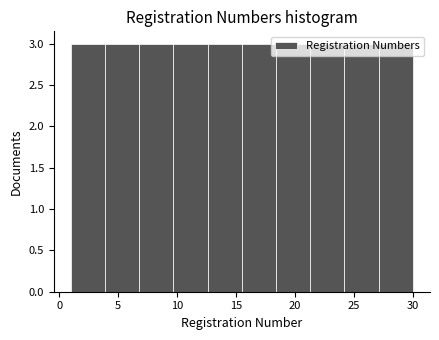

How tall is the bar that spans 6.8 to 9.7 on the x-axis? Neither the bar edges nor the heights are printed on the chart, so give them approximately, as read against the axes.

3